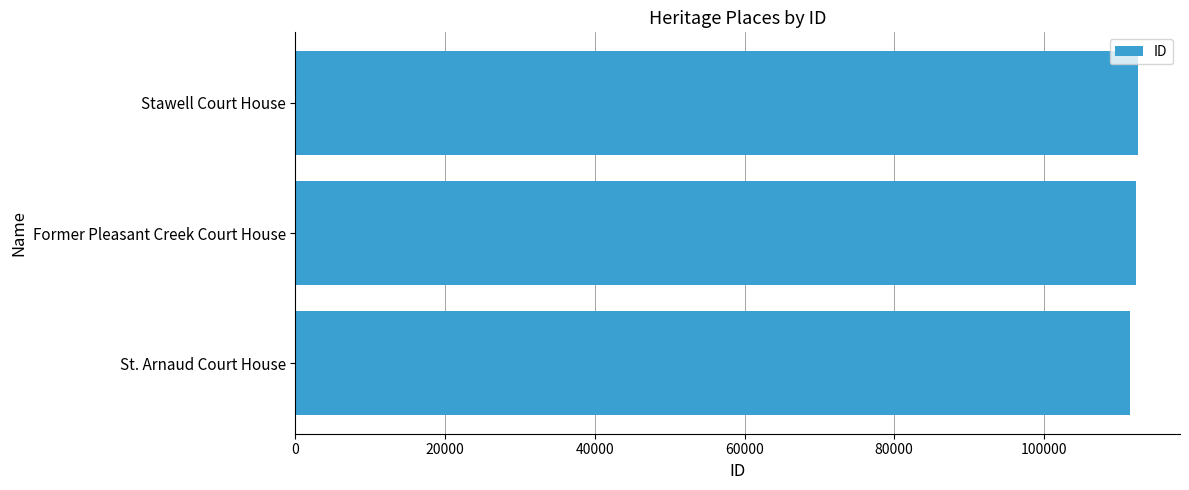

Approximately how many times larger is the value at Former Pleasant Creek Court House compared to Stawell Court House?

1.0